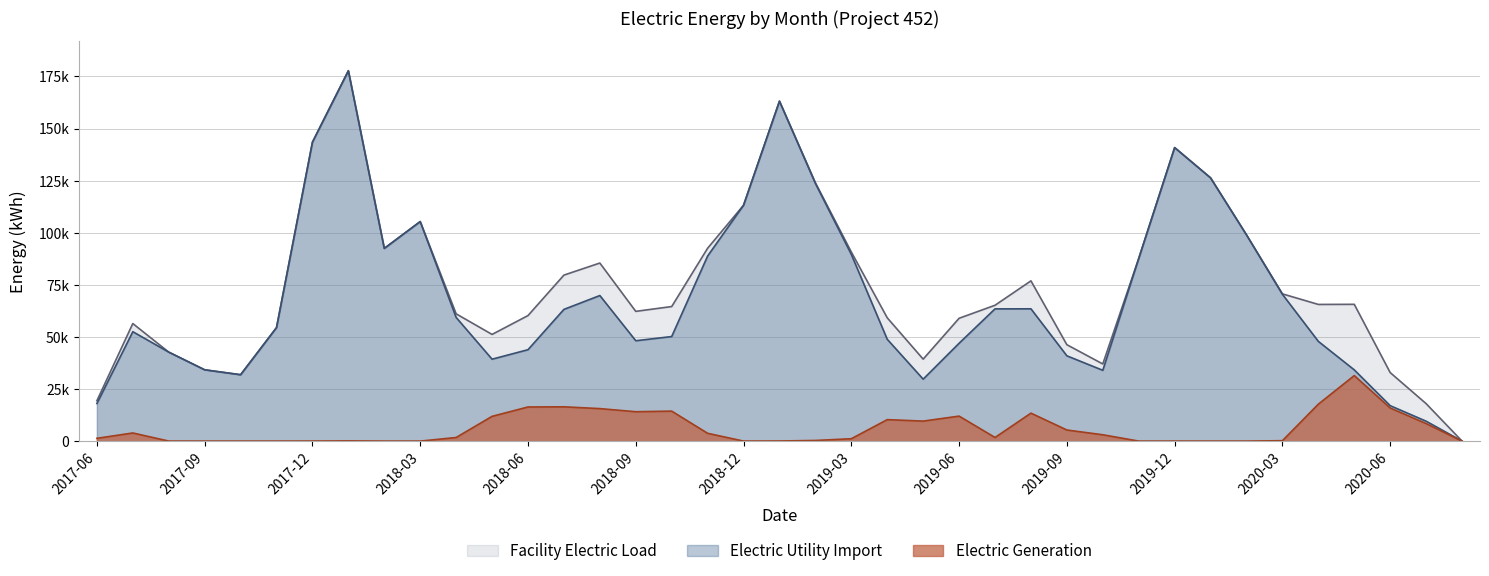

Where does the Electric Utility Import series first go above 54470?

2017-11